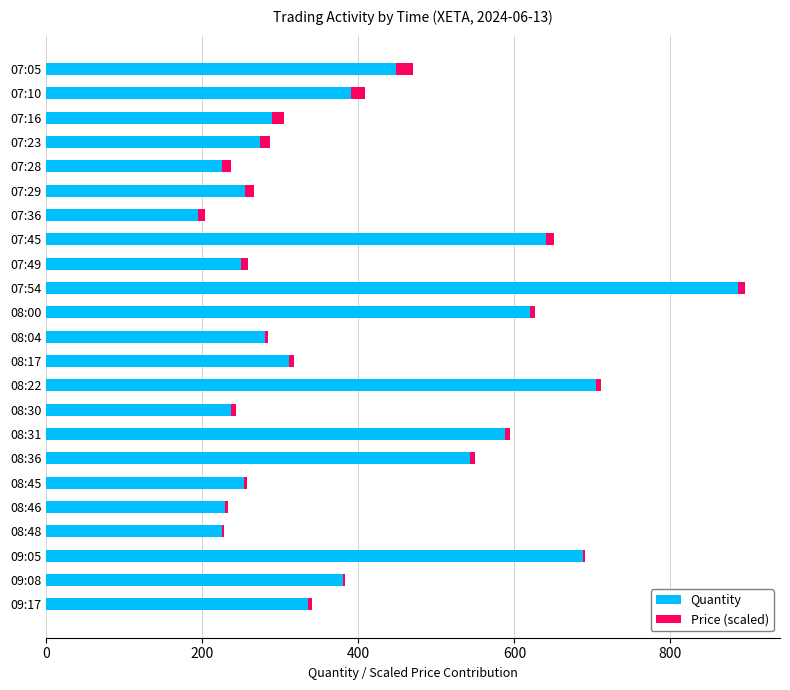

Which category has the highest value in the Quantity series?

07:54